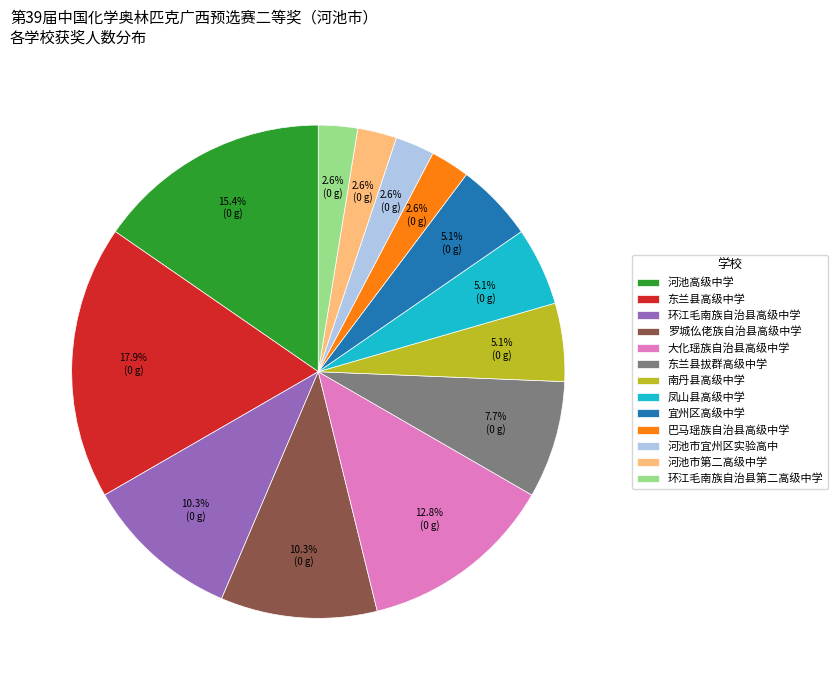

Does 环江毛南族自治县高级中学 represent more than half of the total?

No